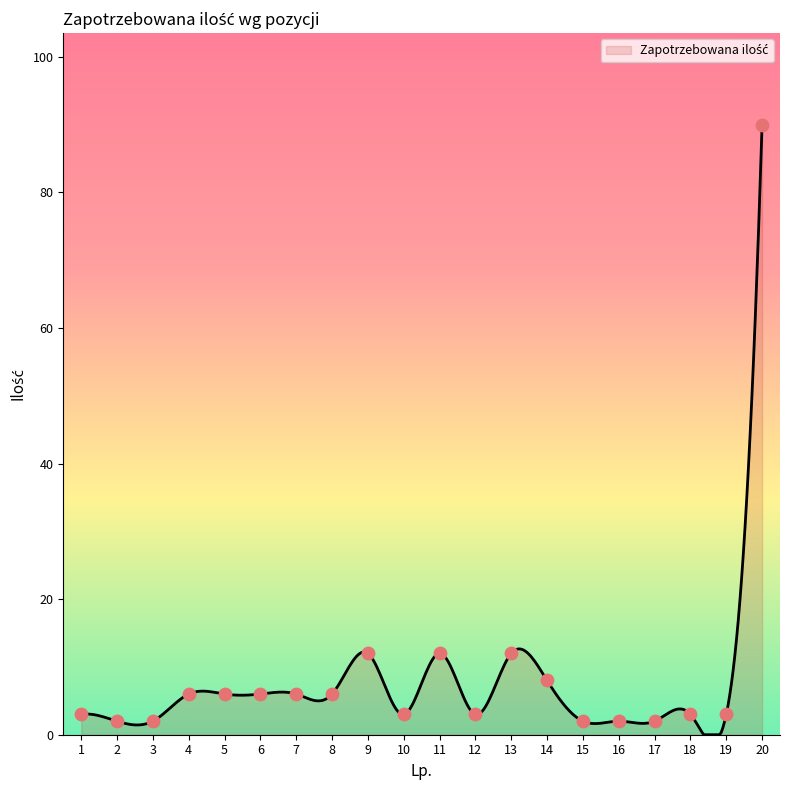

What is the greatest value displayed?

90.0